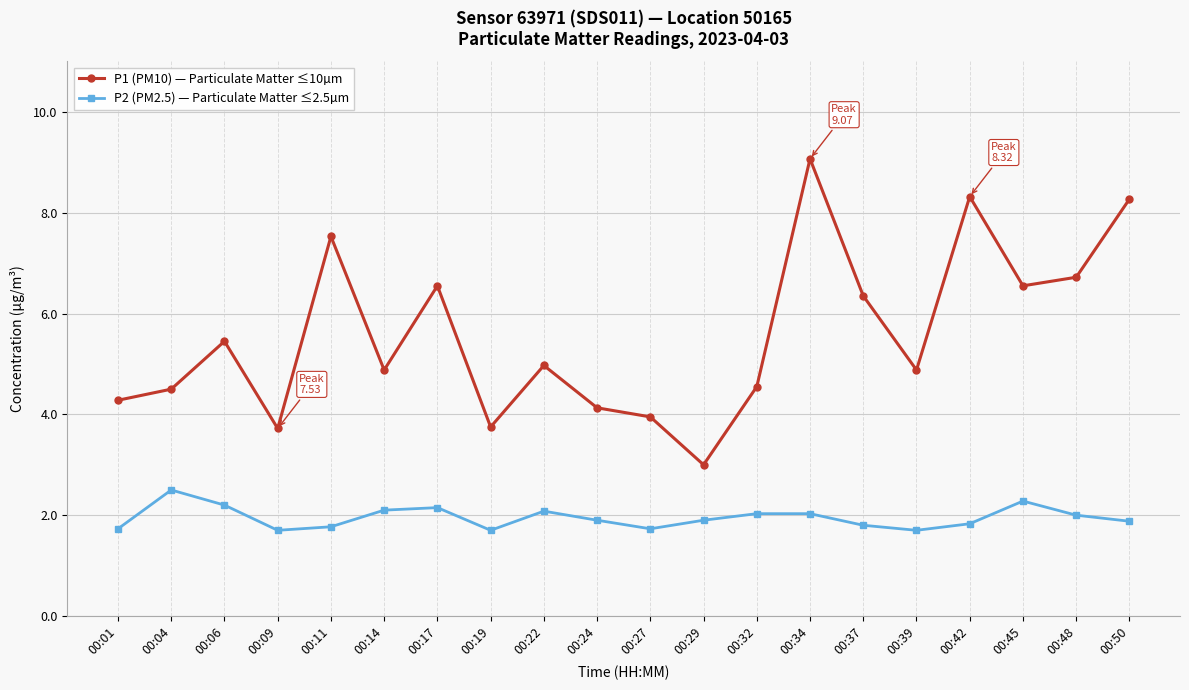

Is this an area chart (filled region under the line)?

No